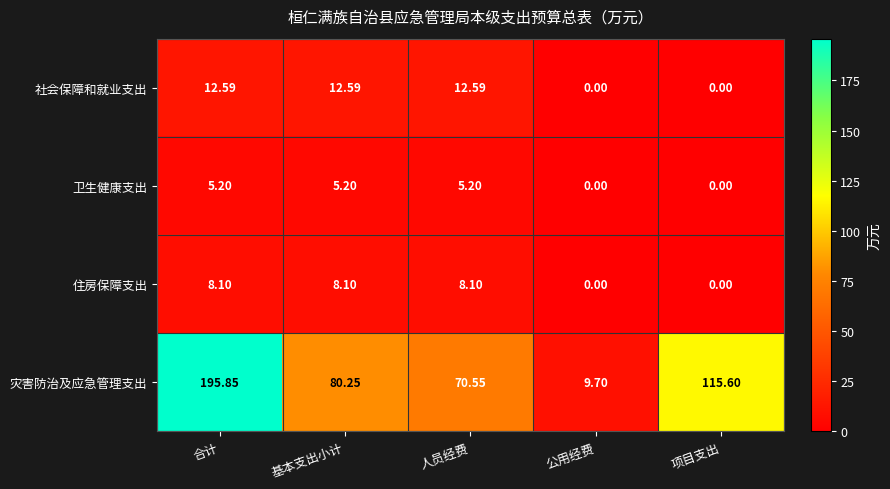

How many data points does each series have?

5